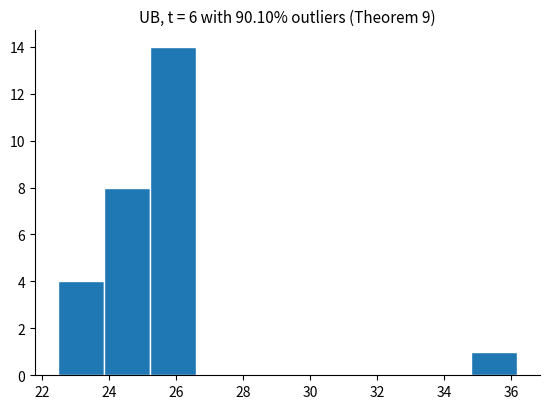

Reading left to right, transcribe this chart: for each bar, give the range it covers on the x-axis and its height. Neither the bar edges nor the heights are printed on the chart, so give them approximately, as read against the axes.

22.4 to 23.8: 4
23.8 to 25.2: 8
25.2 to 26.6: 14
26.6 to 28.0: 0
28.0 to 29.4: 0
29.4 to 30.8: 0
30.8 to 32.0: 0
32.0 to 33.4: 0
33.4 to 34.8: 0
34.8 to 36.2: 1